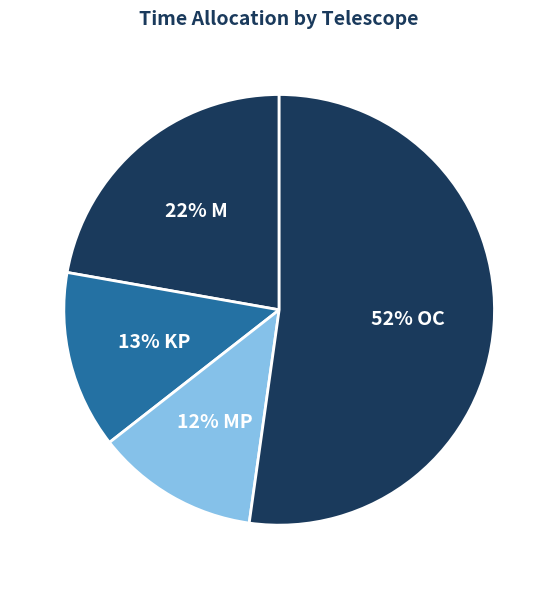

Count the number of slices in the pie.

4